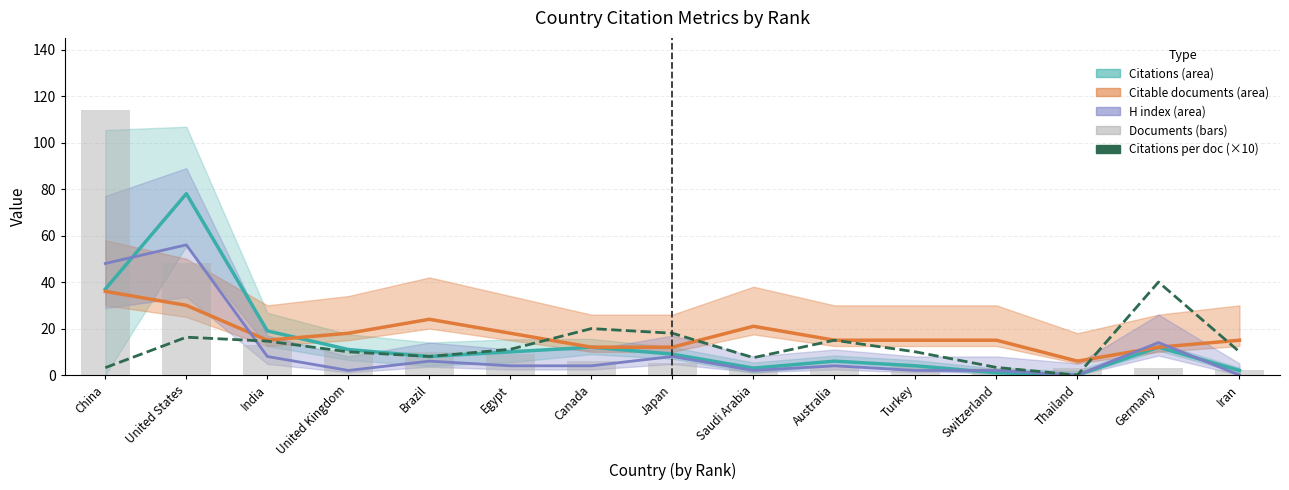

What is the difference between the Citations per document (×10) values at Egypt and Thailand?

11.1